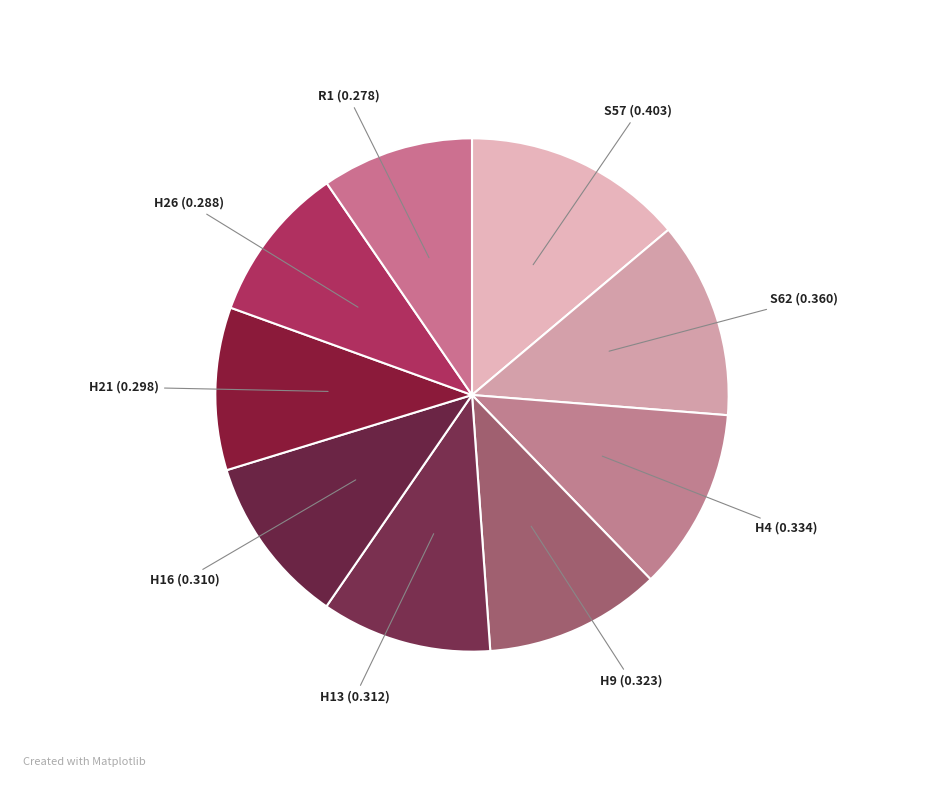

How many segments does this pie chart have?

9